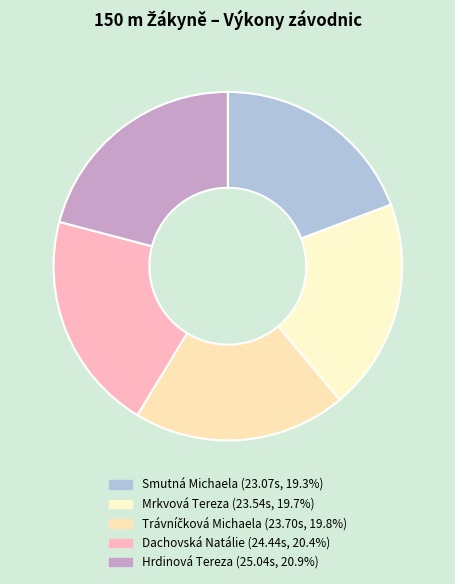

To the nearest percent, what percentage of the pie is Hrdinová Tereza?

21%